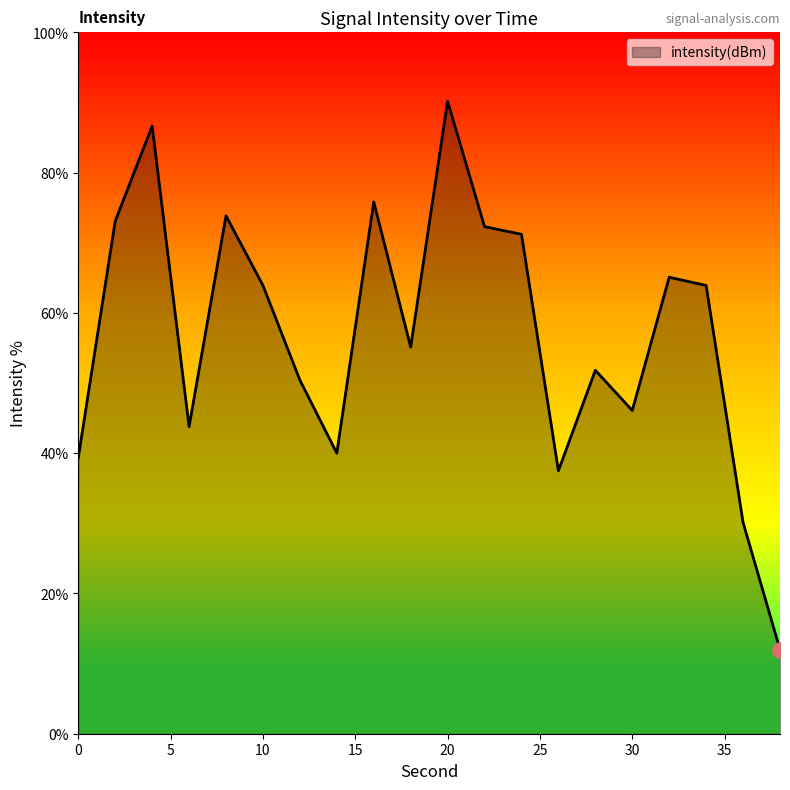

What is the smallest value displayed?

12.0